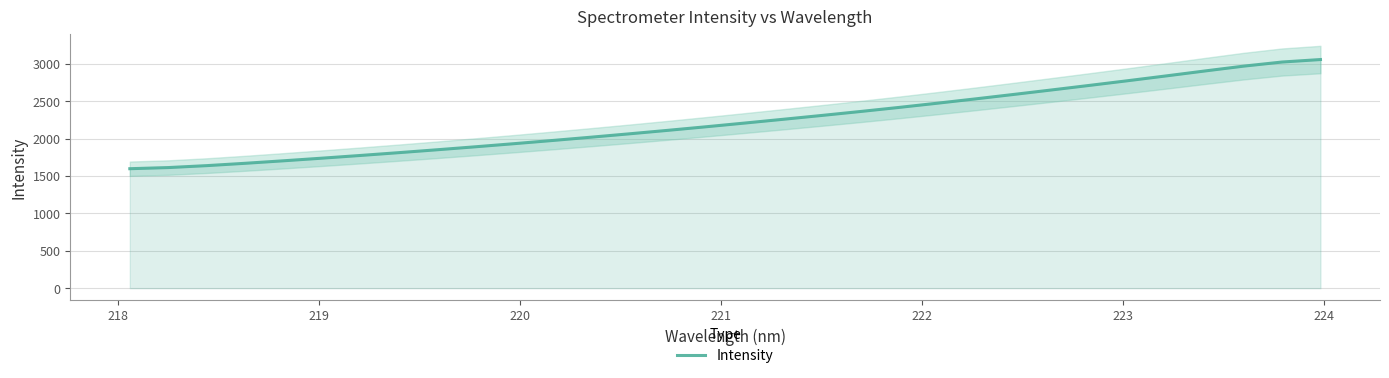

How many data points are less than 2206?

16